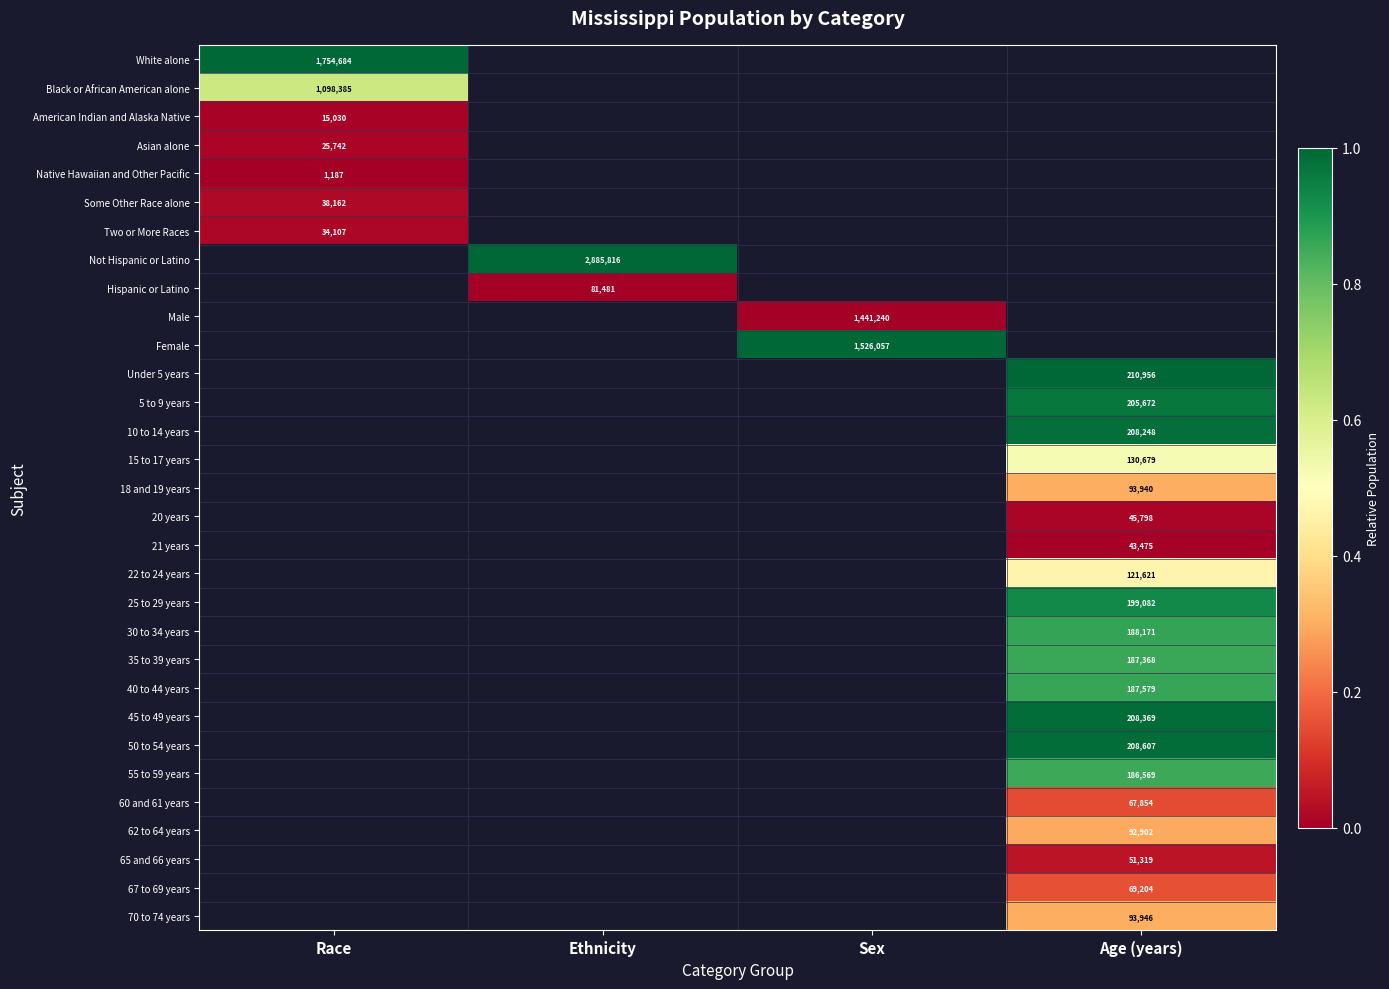

How many categories are shown in the chart?

4